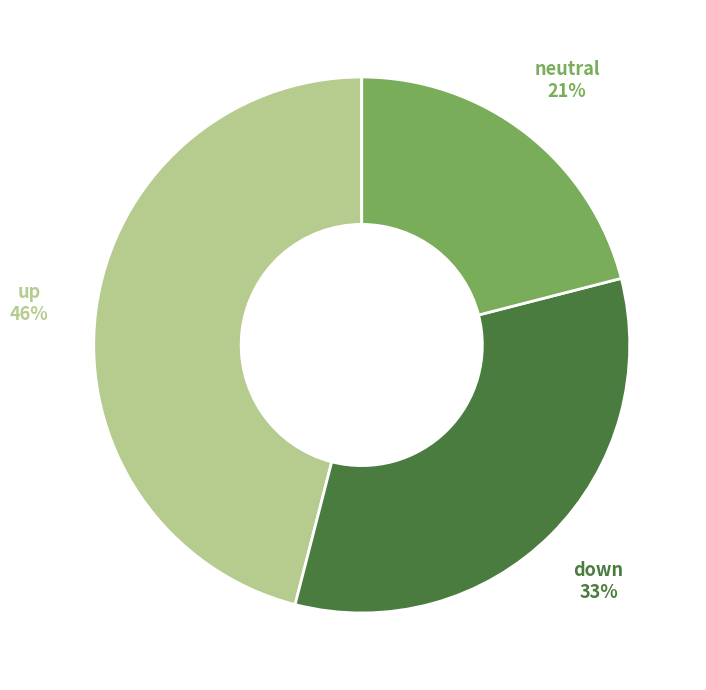

Is there a majority slice in this chart?

No